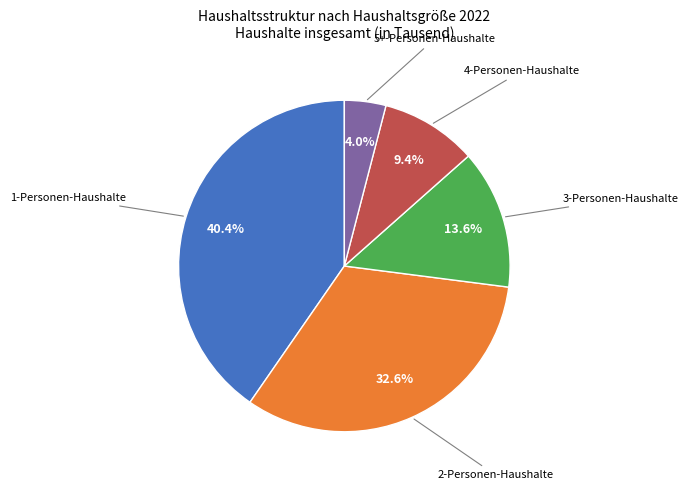

Does any single category account for the majority?

No